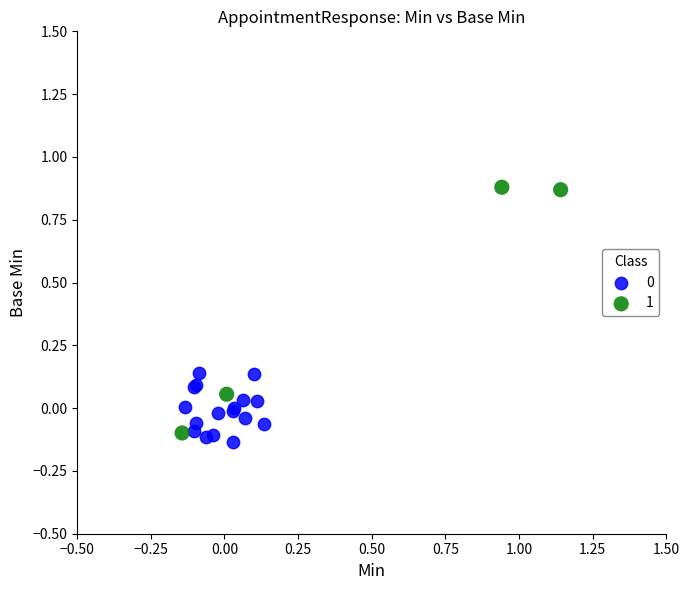

Which series reaches the maximum Y coordinate?

1